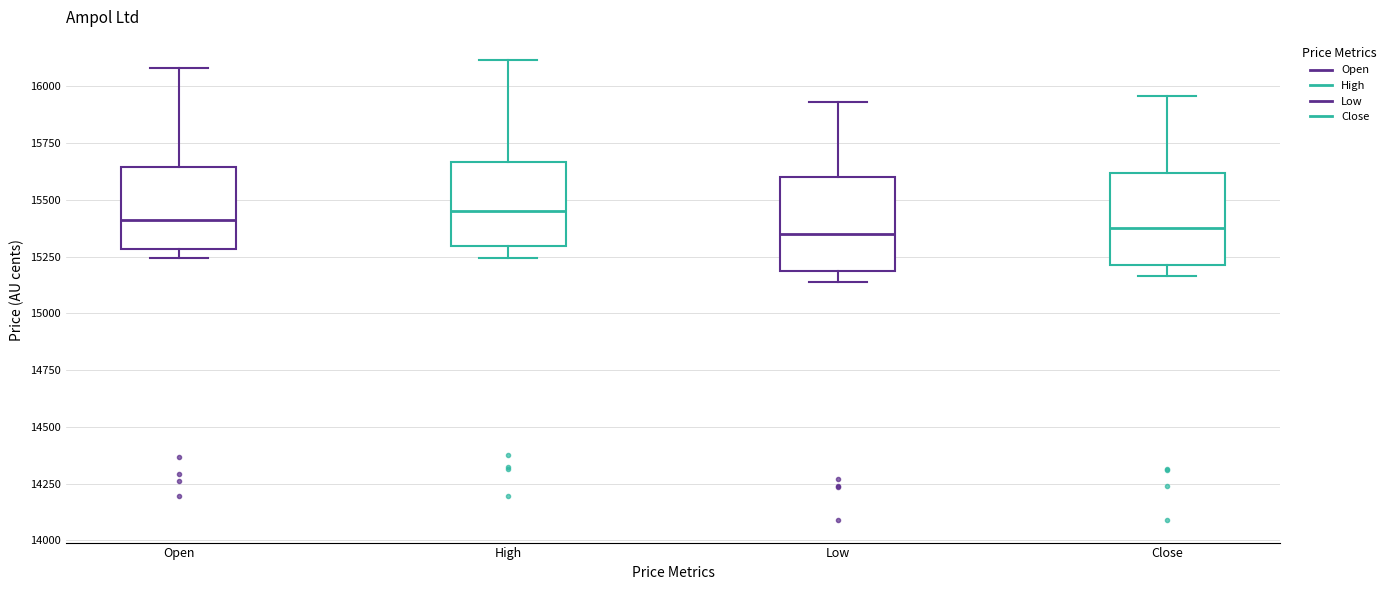

Reading left to right, transcribe this box plot: for each box, give where its median line is, the range the box spans, and where its two whiskers end, as read against the y-axis. The values are not printed on the chart, so give them approximately, as read against the axis.

Open: median 15400, box 15300 to 15650, whiskers 15250 to 16100
High: median 15450, box 15300 to 15650, whiskers 15250 to 16100
Low: median 15350, box 15200 to 15600, whiskers 15150 to 15950
Close: median 15400, box 15200 to 15600, whiskers 15150 to 15950